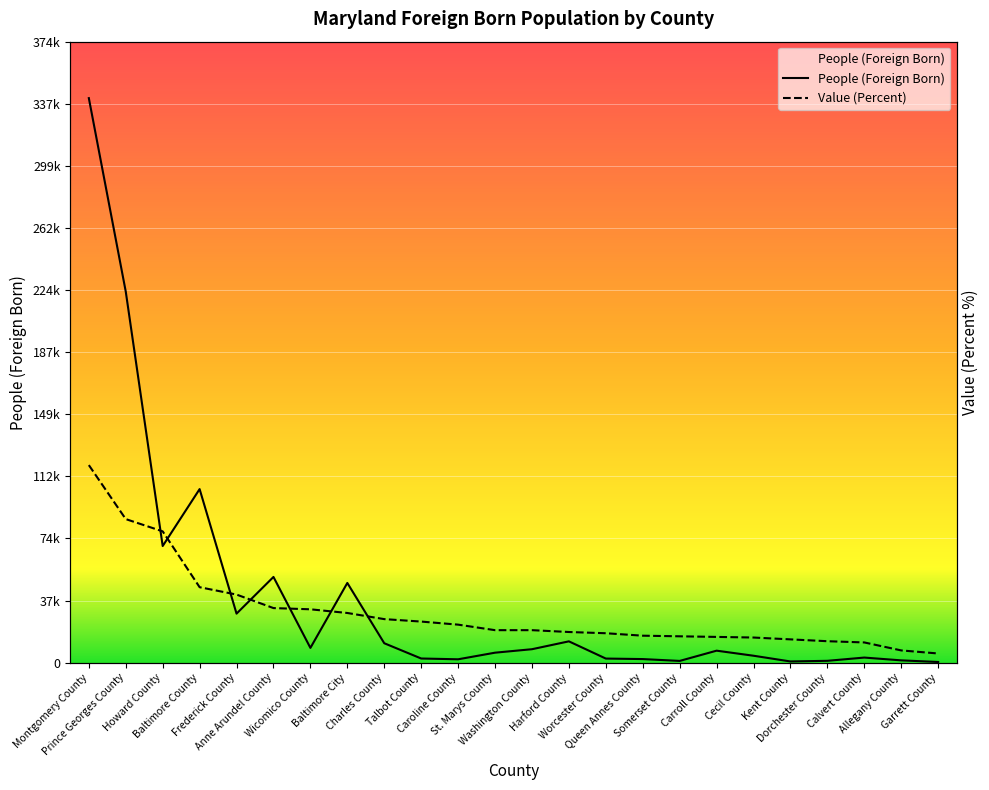

What is the sum of the People (Foreign Born) values at Howard County and Wicomico County?

79367.0